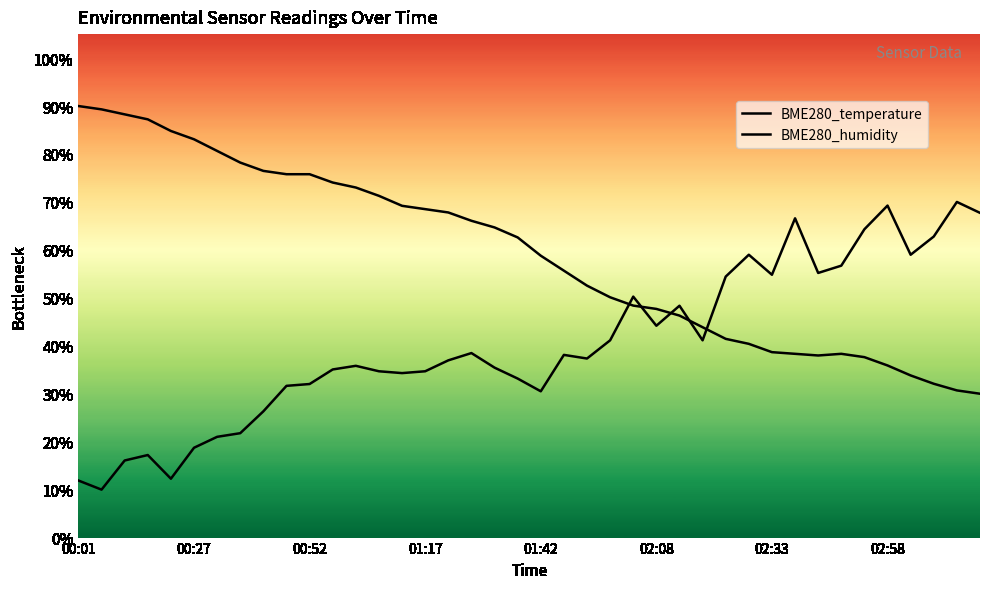

What is the lowest value of the BME280_temperature series?

30.0